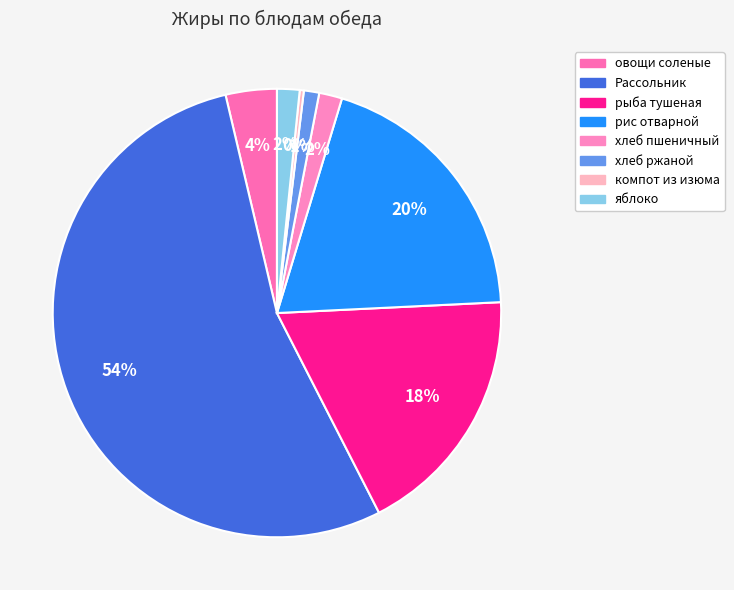

What is the change in value from Рассольник to компот из изюма?

-14.5